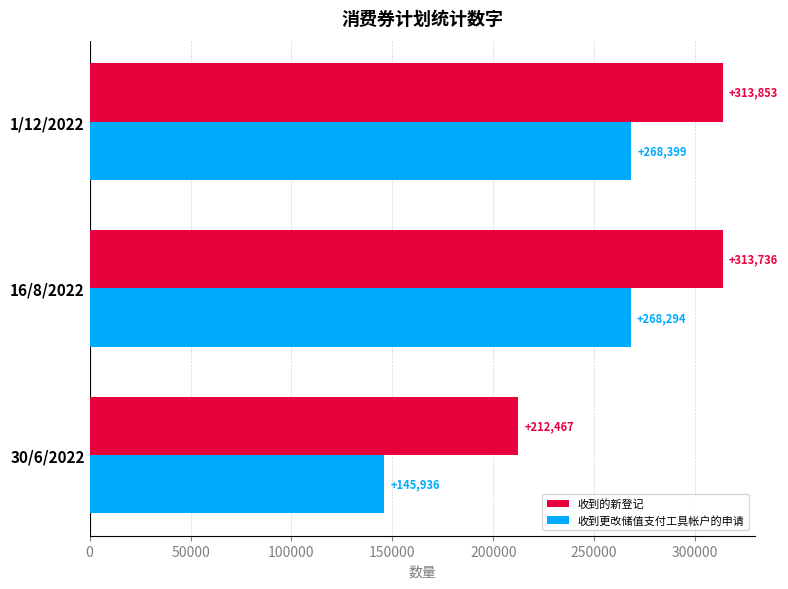

At how many categories does at least one series exceed 188657?

3